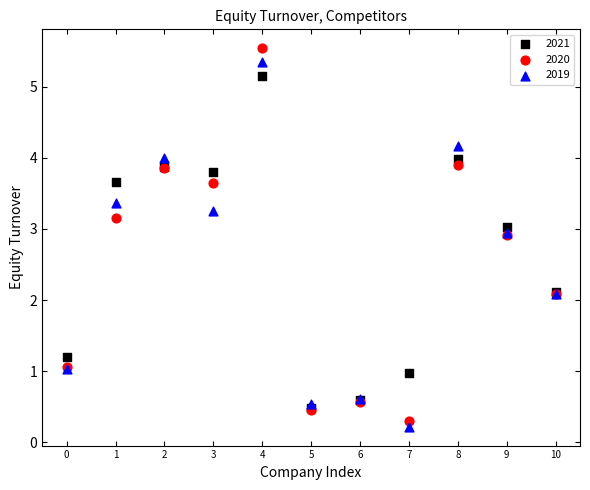

What are all the series names shown in the legend?

2021, 2020, 2019